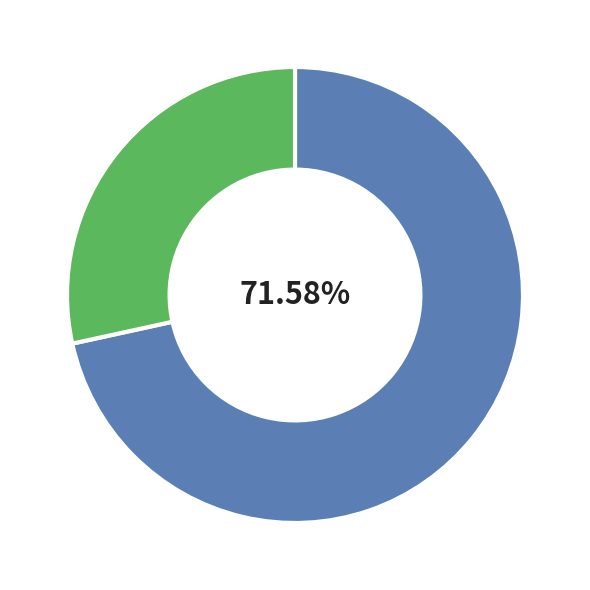

How many segments does this pie chart have?

2